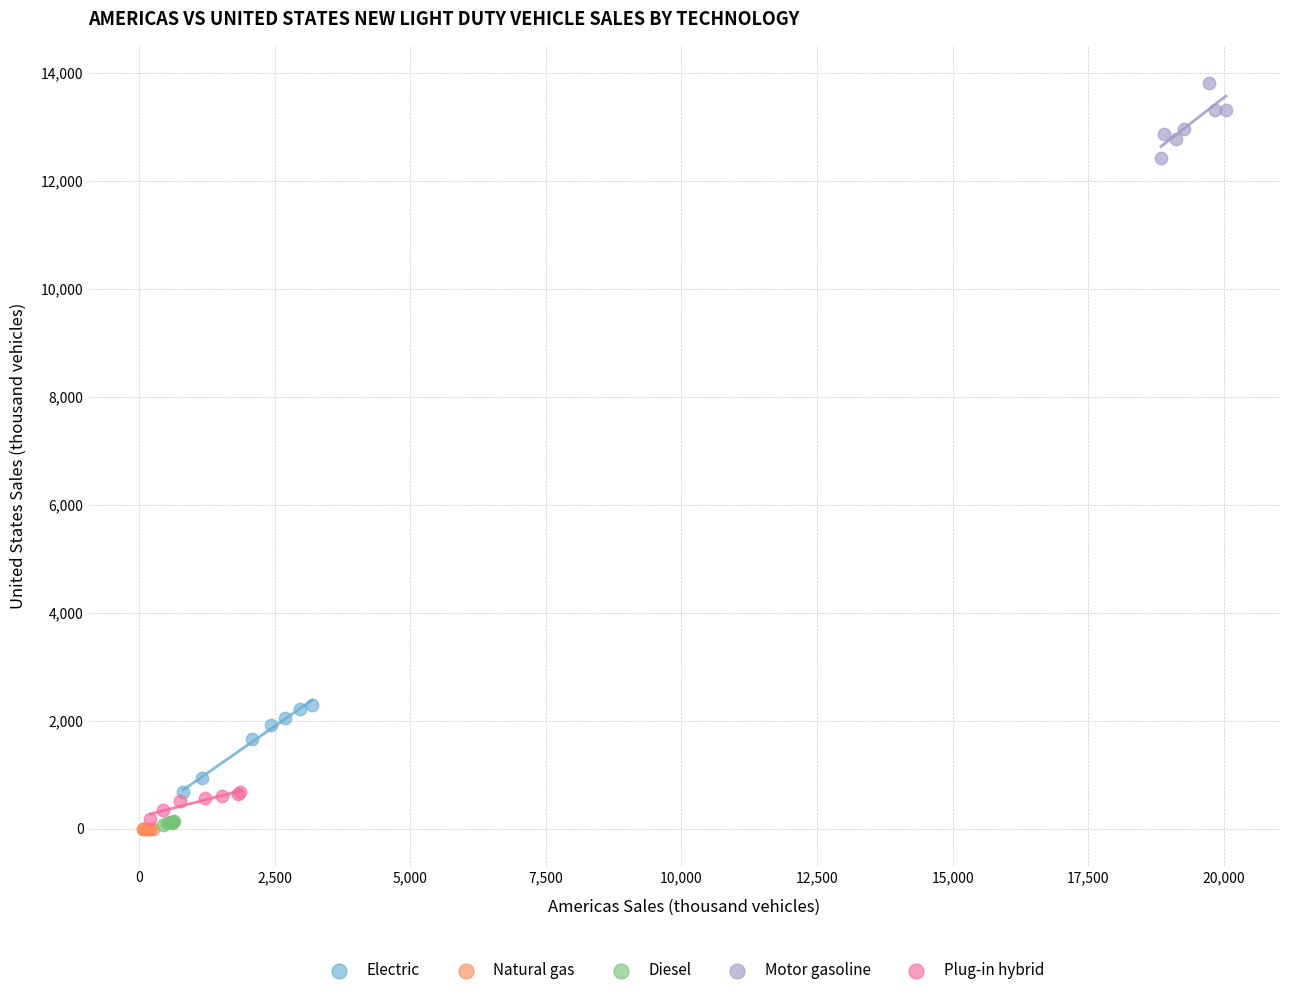

Which series reaches the maximum Y coordinate?

Motor gasoline